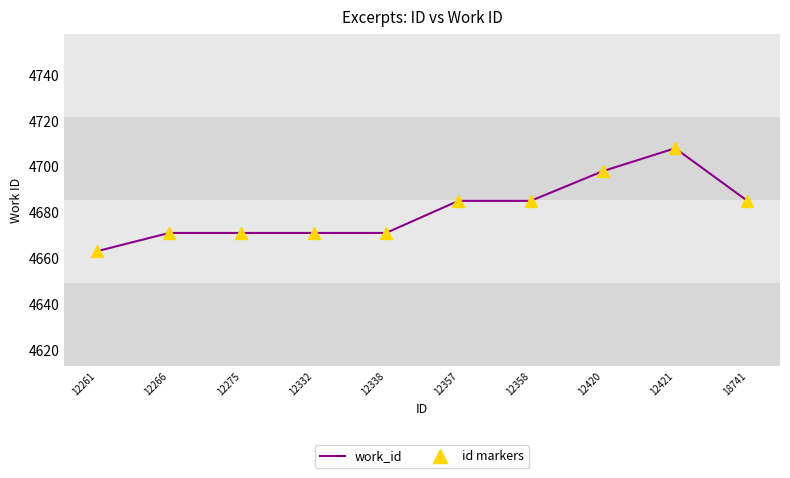

How many interior local peaks does the id markers series have?

1